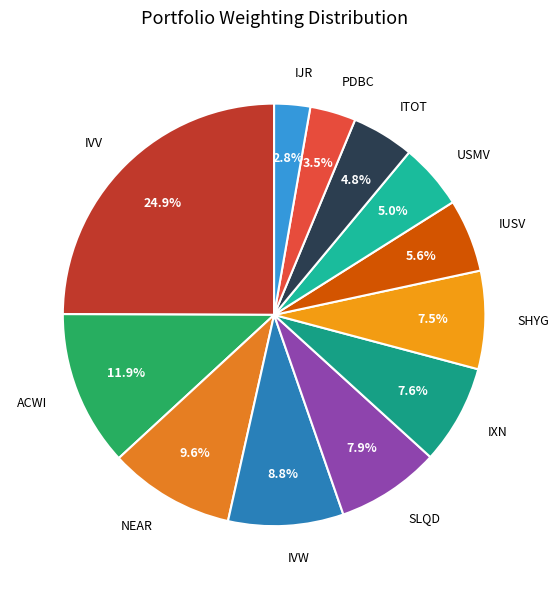

Is the sum of USMV and IVW greater than half?

No